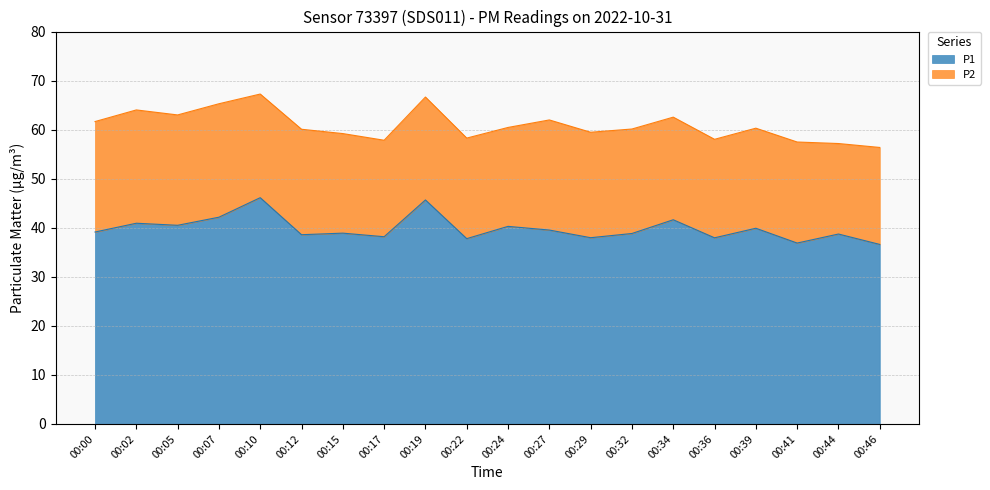

Reading left to right, transcribe all the data shown in this chart.

00:00=39.1	00:02=40.9	00:05=40.5	00:07=42.1	00:10=46.1	00:12=38.6	00:15=38.9	00:17=38.2	00:19=45.7	00:22=37.8	00:24=40.3	00:27=39.5	00:29=38.0	00:32=38.8	00:34=41.6	00:36=38.0	00:39=39.9	00:41=36.9	00:44=38.7	00:46=36.6